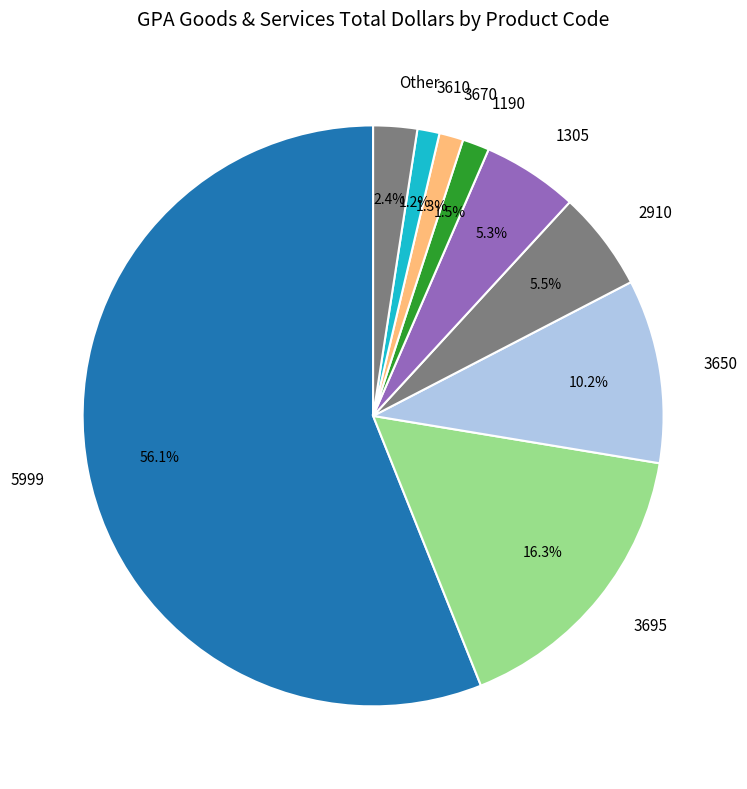

What is the majority slice?

5999